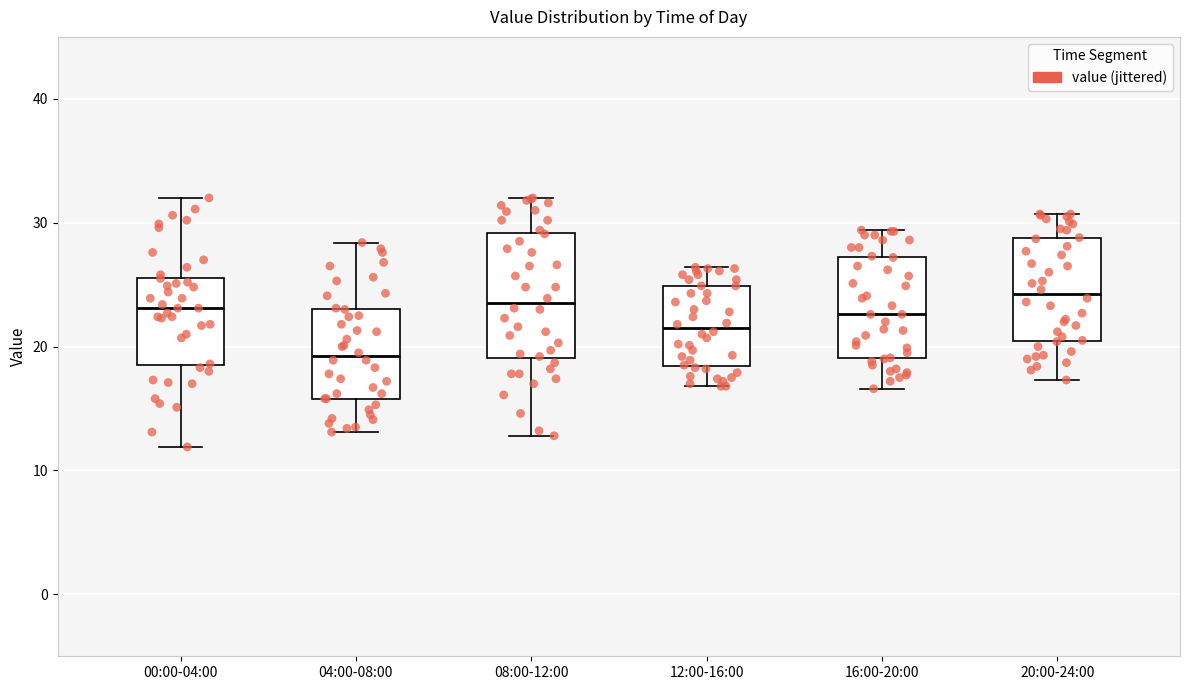

Which box's median line is the lowest?

04:00-08:00